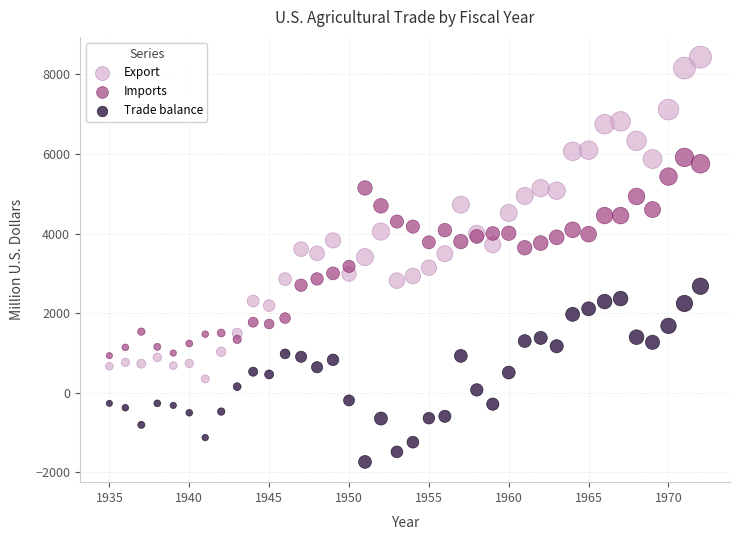

What is the X range (max minus min) for the scatter plot?

37